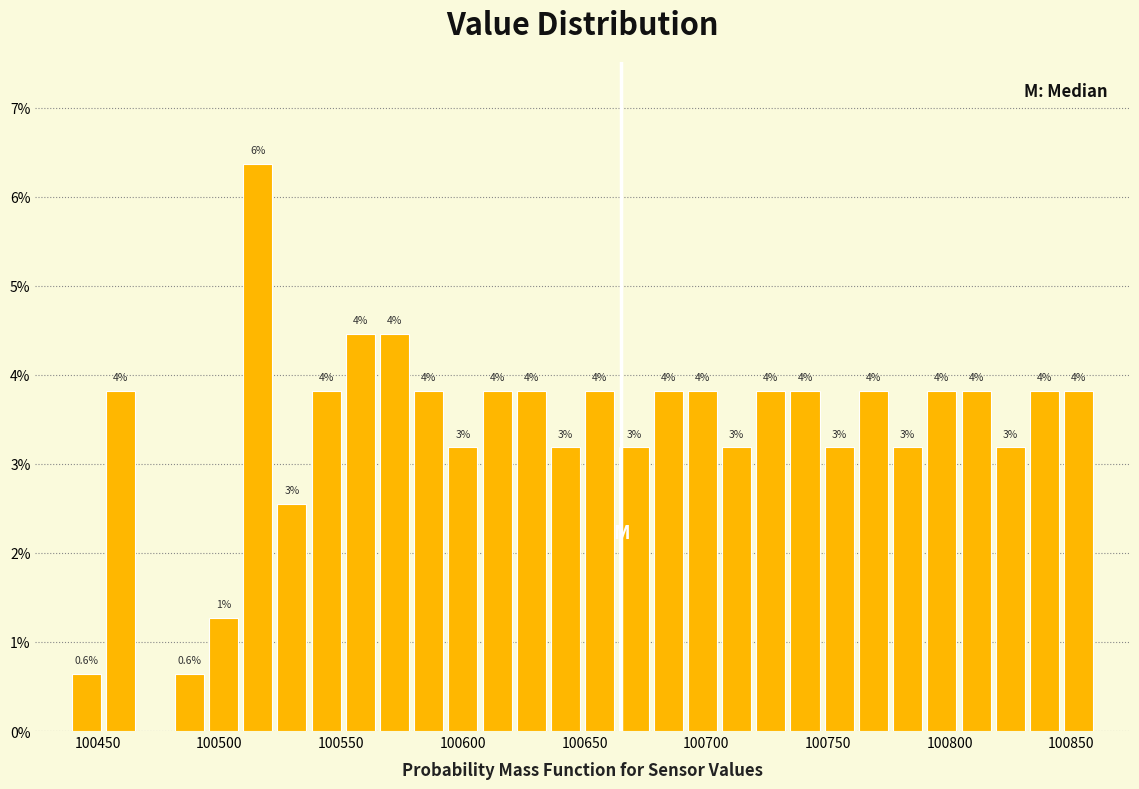

Around what value on the x-axis is the tallest bar? Give the approximate position of its centre, as read against the axis.

100515